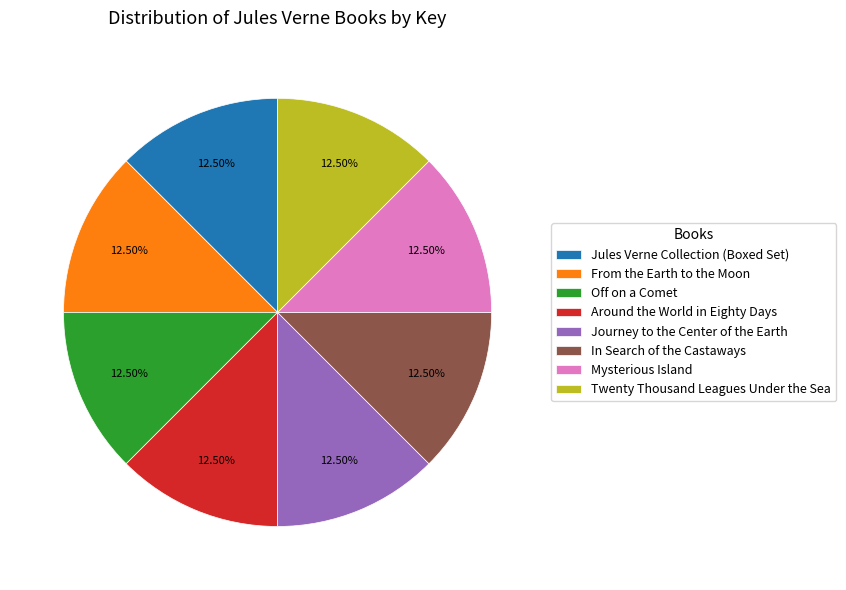

Is the sum of From the Earth to the Moon and Around the World in Eighty Days greater than half?

No